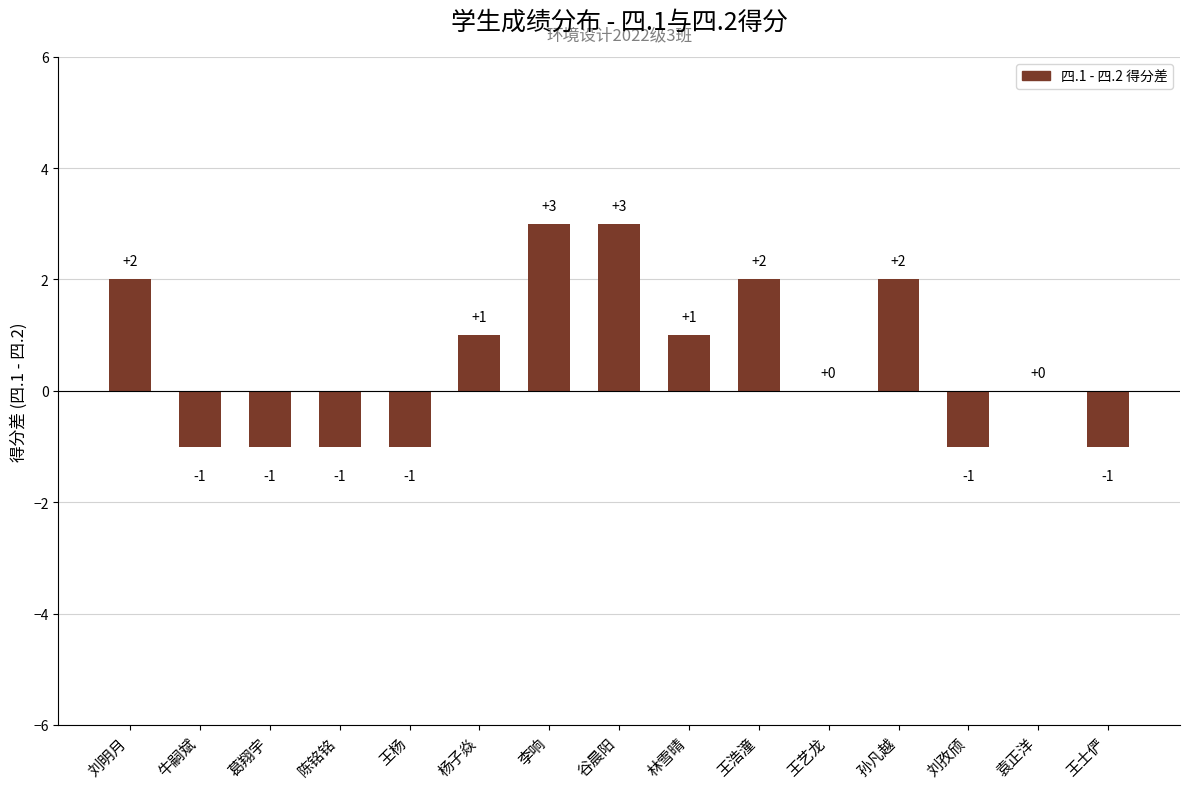

Reading left to right, what are all the values shown in this chart?

刘明月=2	牛嗣斌=-1	葛翔宇=-1	陈铭铭=-1	王杨=-1	杨子焱=1	李响=3	谷晨阳=3	林雪晴=1	王浩潼=2	王艺龙=0	孙凡越=2	刘孜颀=-1	袁正洋=0	王士俨=-1